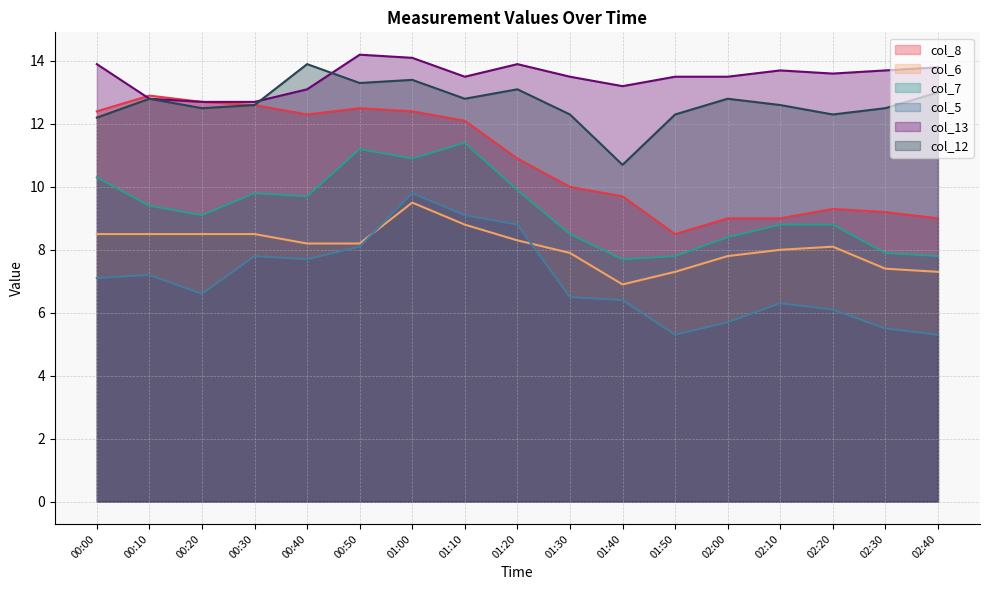

Reading left to right, list all the values displayed in this chart.

col_8: 00:00=12.4	00:10=12.9	00:20=12.7	00:30=12.6	00:40=12.3	00:50=12.5	01:00=12.4	01:10=12.1	01:20=10.9	01:30=10.0	01:40=9.7	01:50=8.5	02:00=9.0	02:10=9.0	02:20=9.3	02:30=9.2	02:40=9.0
col_6: 00:00=8.5	00:10=8.5	00:20=8.5	00:30=8.5	00:40=8.2	00:50=8.2	01:00=9.5	01:10=8.8	01:20=8.3	01:30=7.9	01:40=6.9	01:50=7.3	02:00=7.8	02:10=8.0	02:20=8.1	02:30=7.4	02:40=7.3
col_7: 00:00=10.3	00:10=9.4	00:20=9.1	00:30=9.8	00:40=9.7	00:50=11.2	01:00=10.9	01:10=11.4	01:20=9.9	01:30=8.5	01:40=7.7	01:50=7.8	02:00=8.4	02:10=8.8	02:20=8.8	02:30=7.9	02:40=7.8
col_5: 00:00=7.1	00:10=7.2	00:20=6.6	00:30=7.8	00:40=7.7	00:50=8.1	01:00=9.8	01:10=9.1	01:20=8.8	01:30=6.5	01:40=6.4	01:50=5.3	02:00=5.7	02:10=6.3	02:20=6.1	02:30=5.5	02:40=5.3
col_13: 00:00=13.9	00:10=12.8	00:20=12.7	00:30=12.7	00:40=13.1	00:50=14.2	01:00=14.1	01:10=13.5	01:20=13.9	01:30=13.5	01:40=13.2	01:50=13.5	02:00=13.5	02:10=13.7	02:20=13.6	02:30=13.7	02:40=13.8
col_12: 00:00=12.2	00:10=12.8	00:20=12.5	00:30=12.6	00:40=13.9	00:50=13.3	01:00=13.4	01:10=12.8	01:20=13.1	01:30=12.3	01:40=10.7	01:50=12.3	02:00=12.8	02:10=12.6	02:20=12.3	02:30=12.5	02:40=13.0